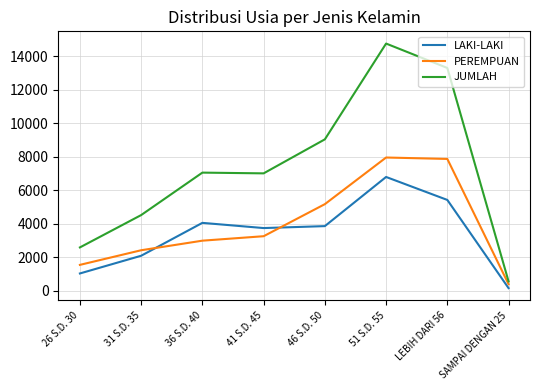

What is the spread (max minus min) of values at 36 S.D. 40?

4058